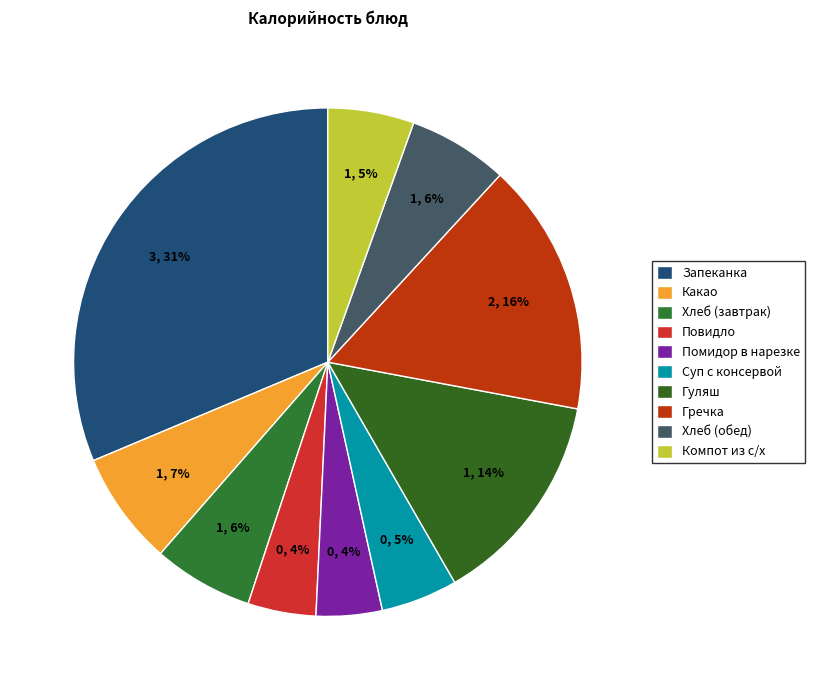

True or false: Хлеб (обед) accounts for 1% of the total.

False